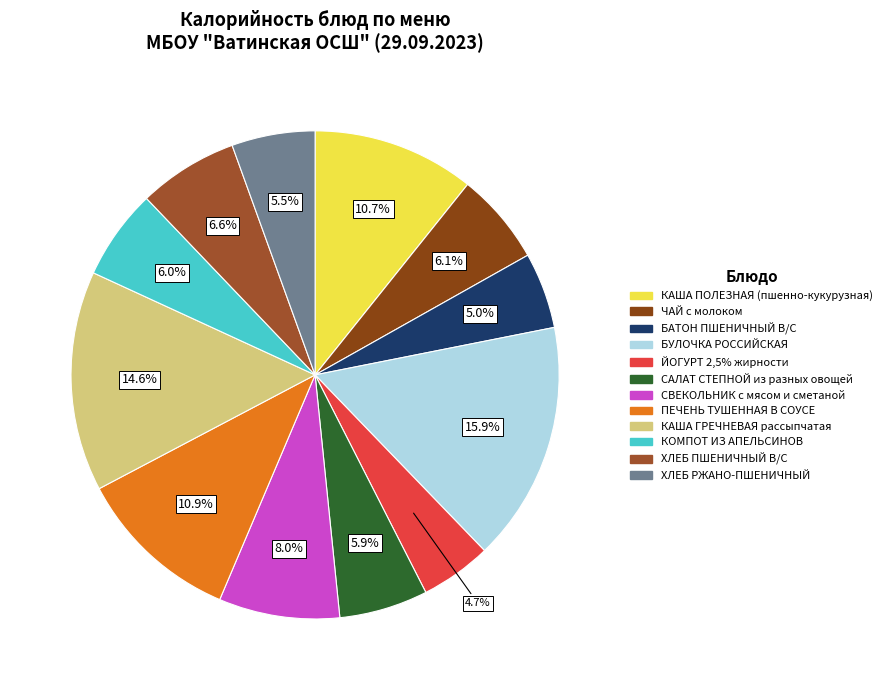

To the nearest percent, what is the difference between the ЙОГУРТ 2,5% жирности and ХЛЕБ ПШЕНИЧНЫЙ В/С slice percentages?

2%